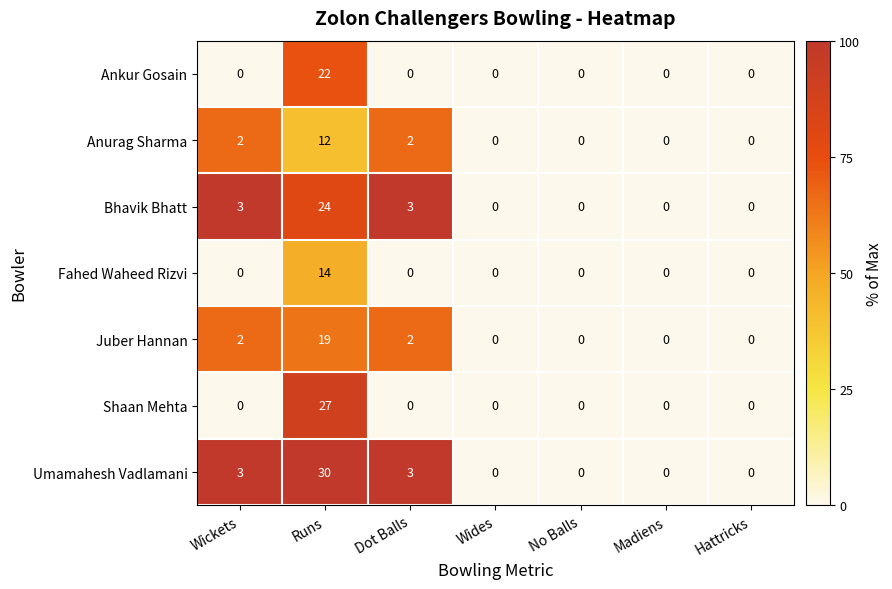

What is the average value of the Bhavik Bhatt series?

4